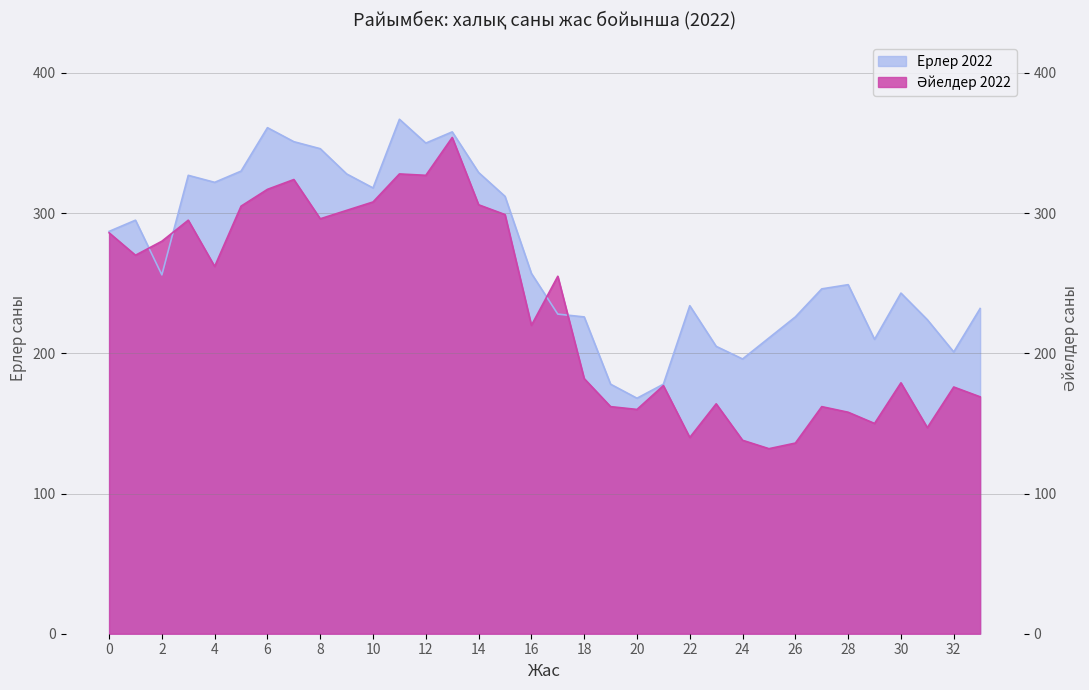

List the series in order of their overall mean, lowest first.

Әйелдер 2022, Ерлер 2022